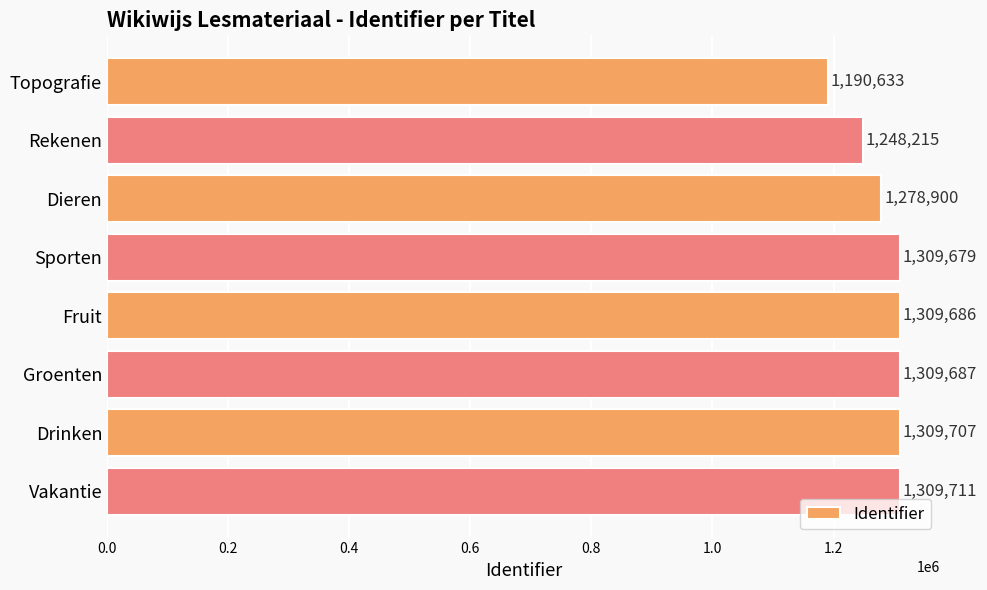

How many series are shown in this chart?

1